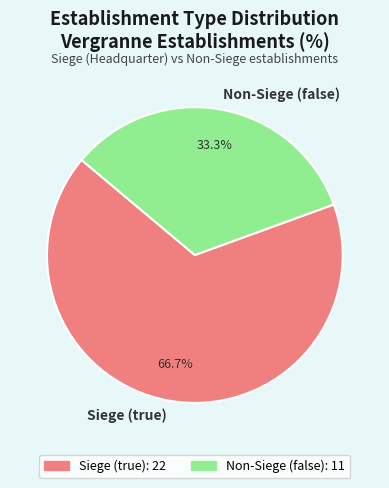

Is there any slice that represents more than half of the pie?

Yes